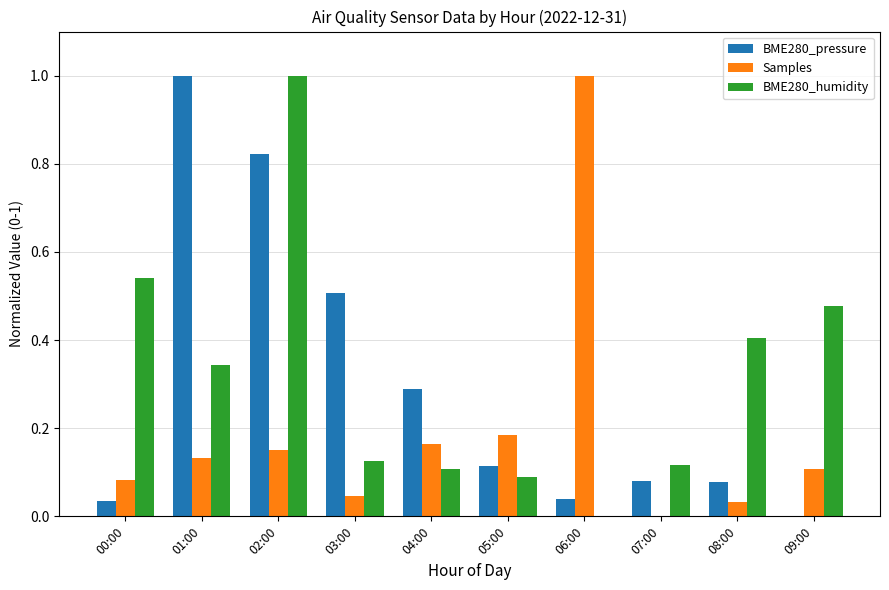

Is it true that BME280_humidity equals 0.5 at 09:00?

True